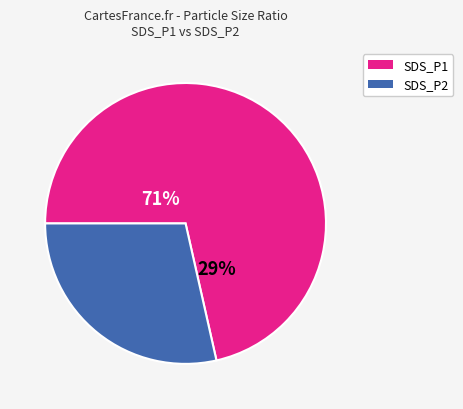

Which category accounts for the majority?

SDS_P1